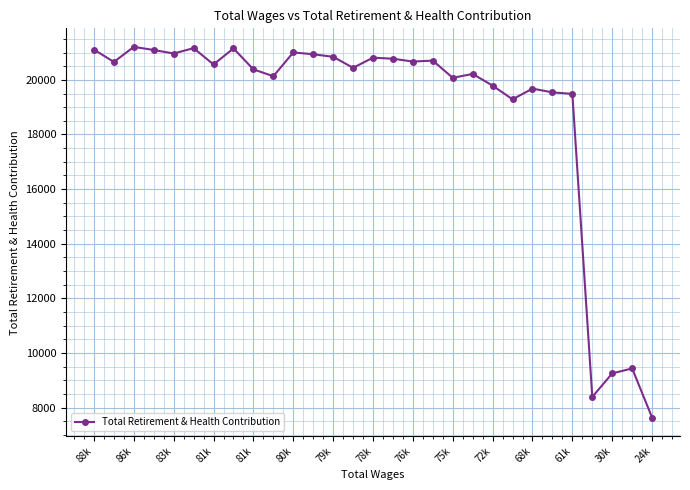

What is the average value?

18875